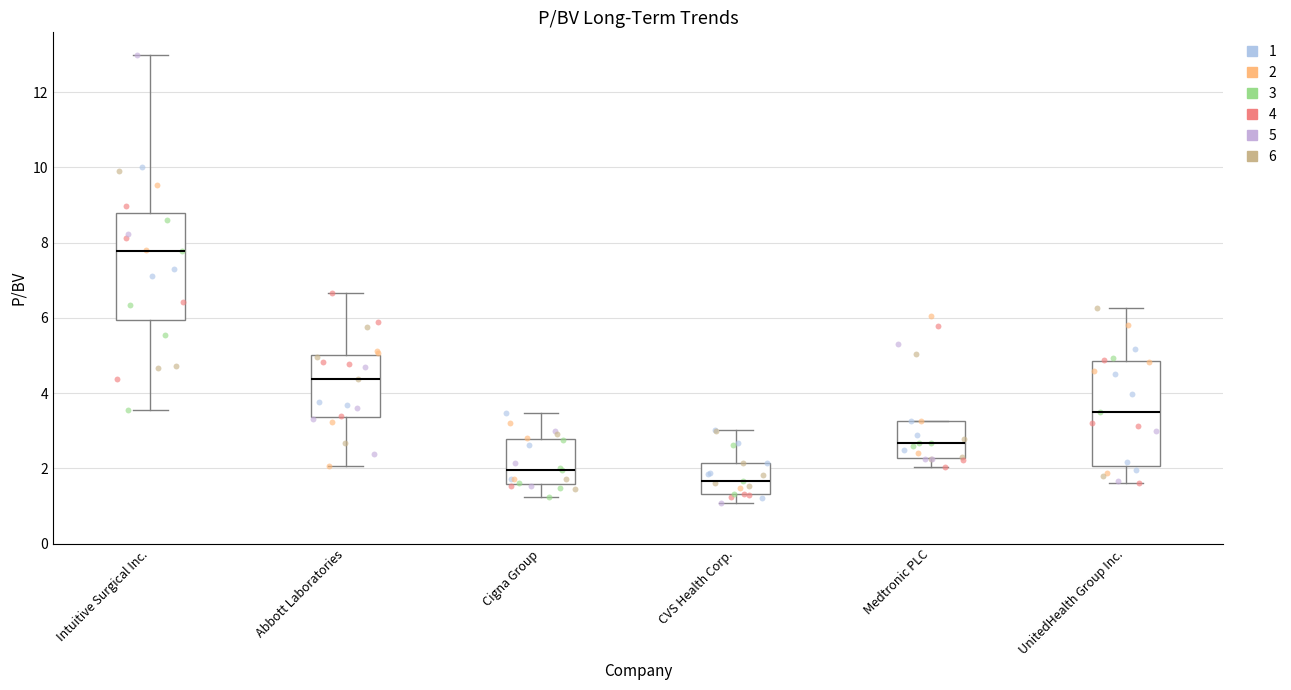

Reading left to right, transcribe this box plot: for each box, give where its median line is, the range the box spans, and where its two whiskers end, as read against the y-axis. The values are not printed on the chart, so give them approximately, as read against the axis.

Intuitive Surgical Inc.: median 7.8, box 6.0 to 8.8, whiskers 3.6 to 13.0
Abbott Laboratories: median 4.4, box 3.4 to 5.0, whiskers 2.0 to 6.6
Cigna Group: median 2.0, box 1.6 to 2.8, whiskers 1.2 to 3.4
CVS Health Corp.: median 1.6, box 1.4 to 2.2, whiskers 1.0 to 3.0
Medtronic PLC: median 2.6, box 2.2 to 3.2, whiskers 2.0 to 3.2
UnitedHealth Group Inc.: median 3.6, box 2.0 to 4.8, whiskers 1.6 to 6.2